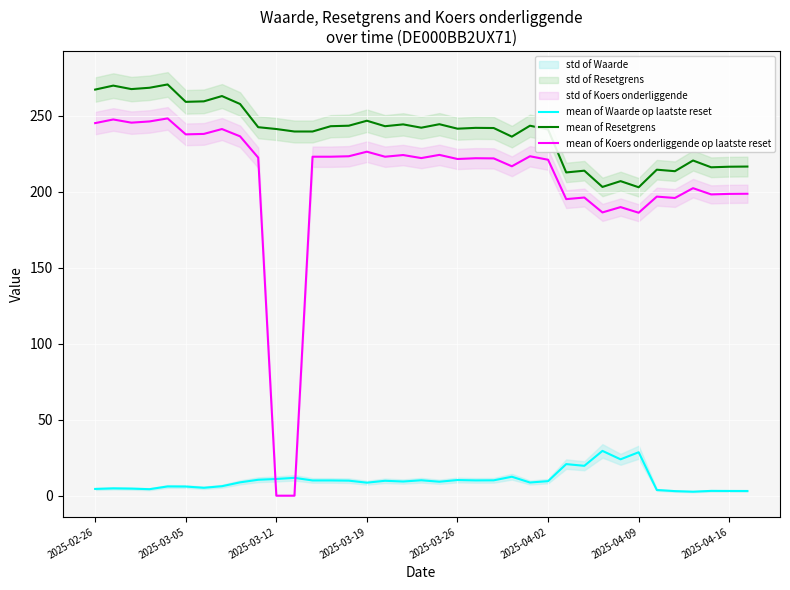

True or false: mean of Waarde op laatste reset and mean of Resetgrens cross at least once.

False